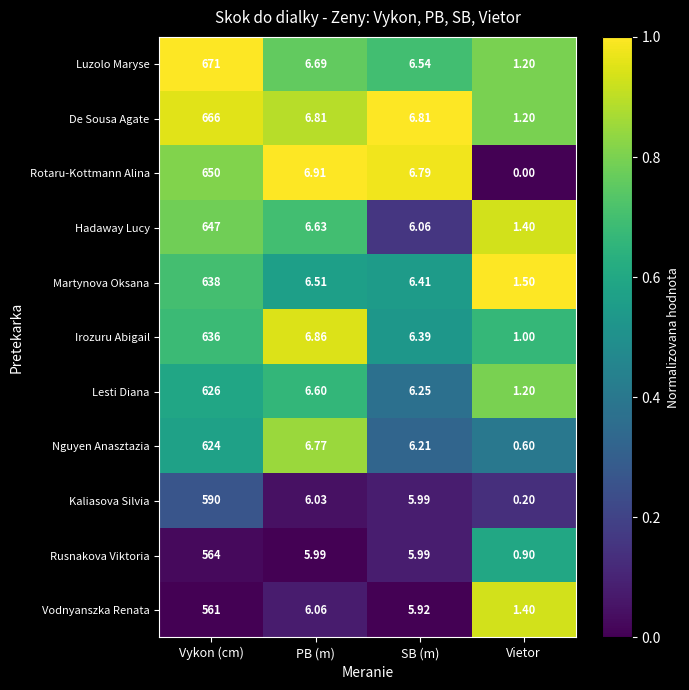

List the labels in order of Hadaway Lucy value, smallest first.

Vietor, SB (m), PB (m), Vykon (cm)